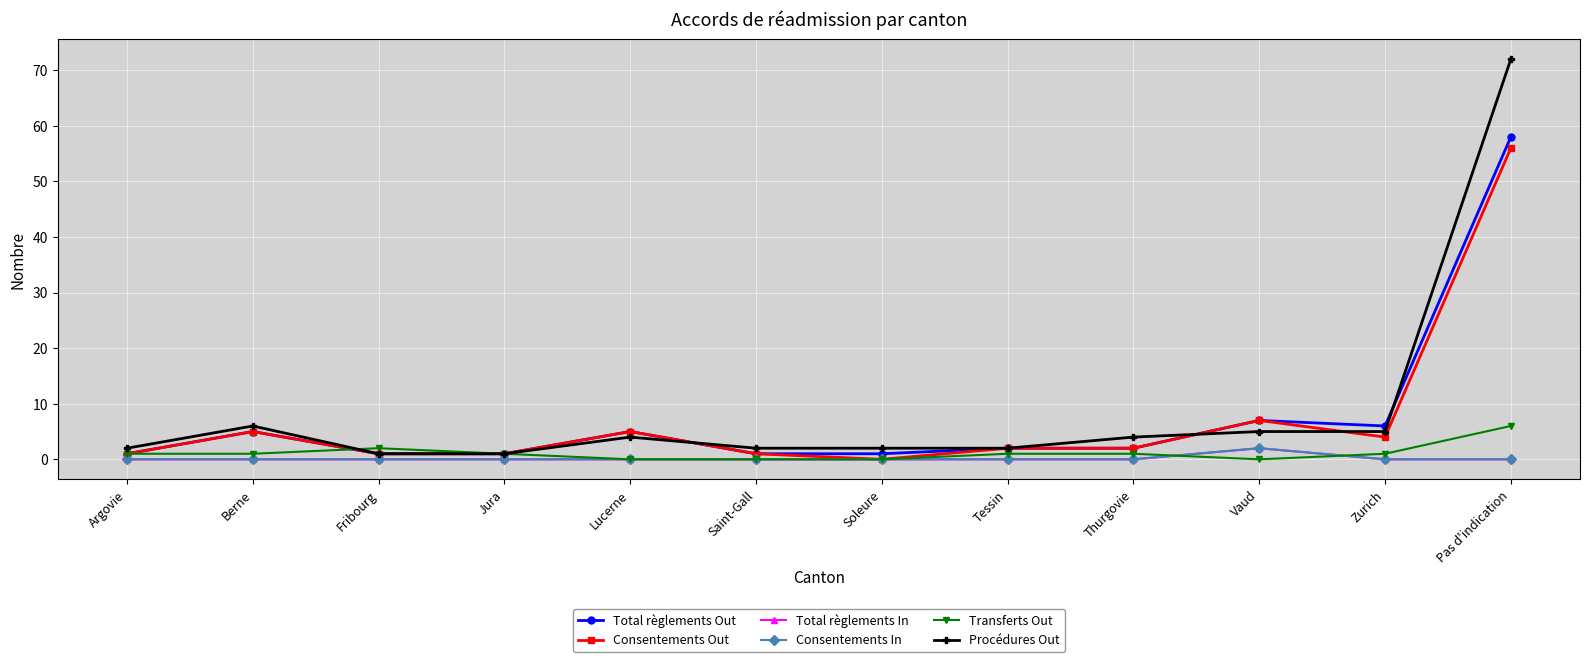

How many lines are shown in the chart?

6